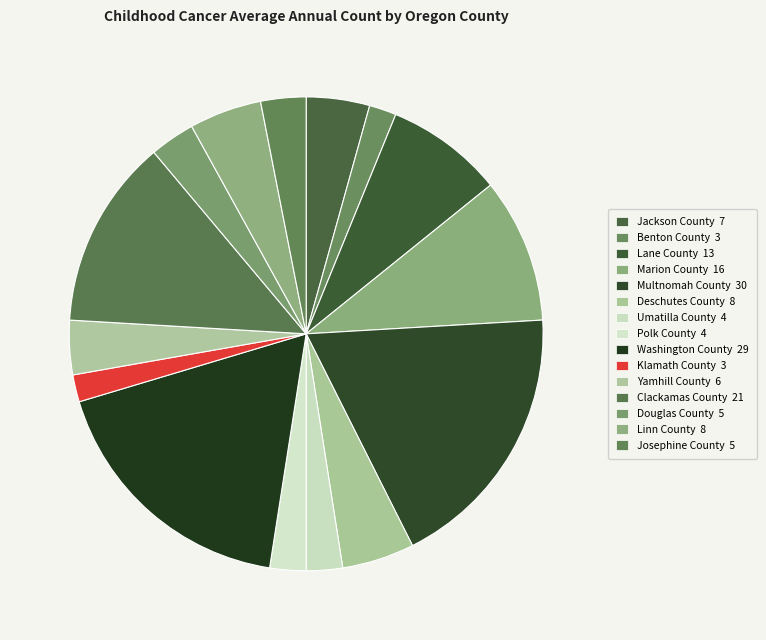

To the nearest percent, what is the difference between the Linn County and Multnomah County slice percentages?

14%